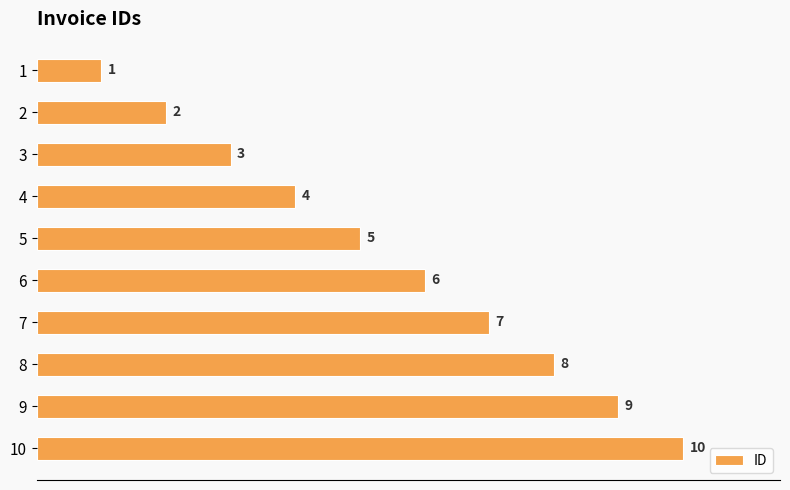

What is the ratio of the value at 9 to the value at 6?

1.5